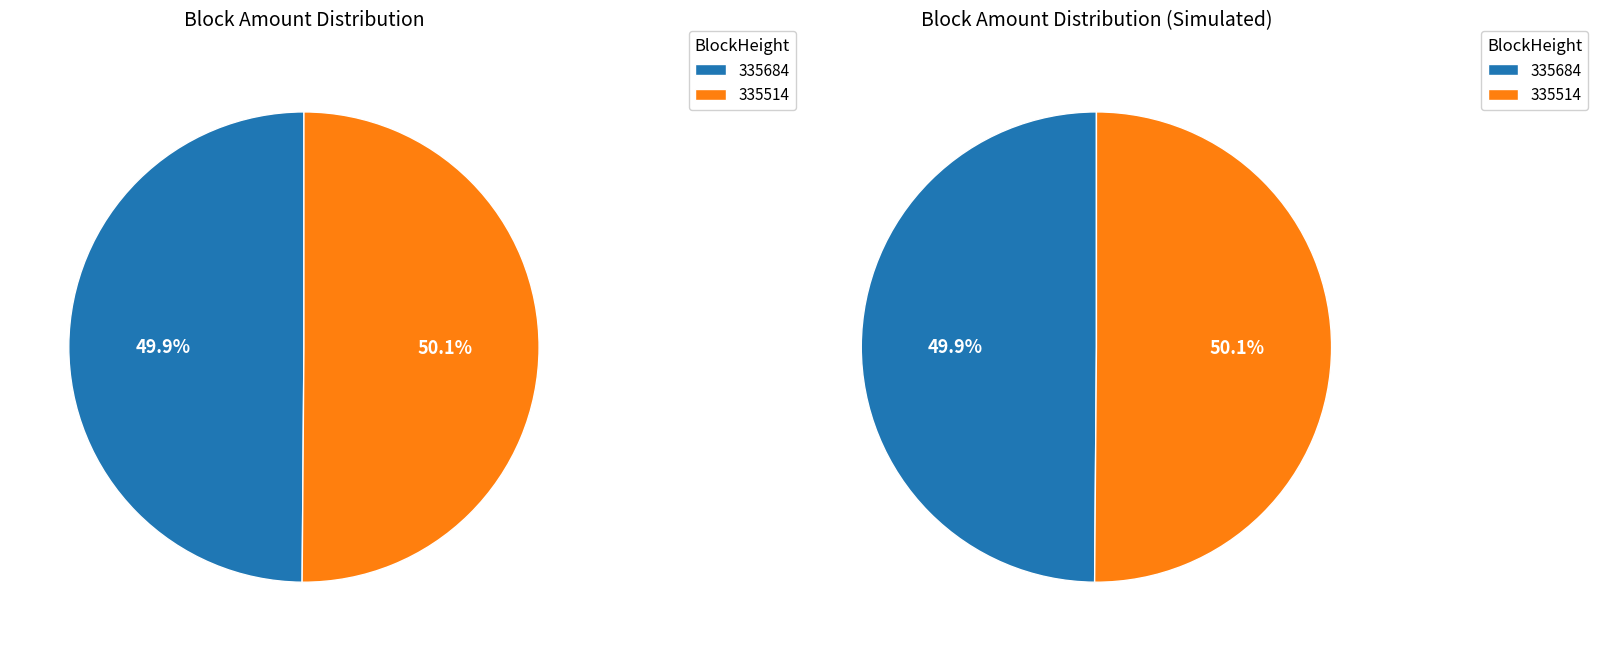

How many segments does this pie chart have?

2